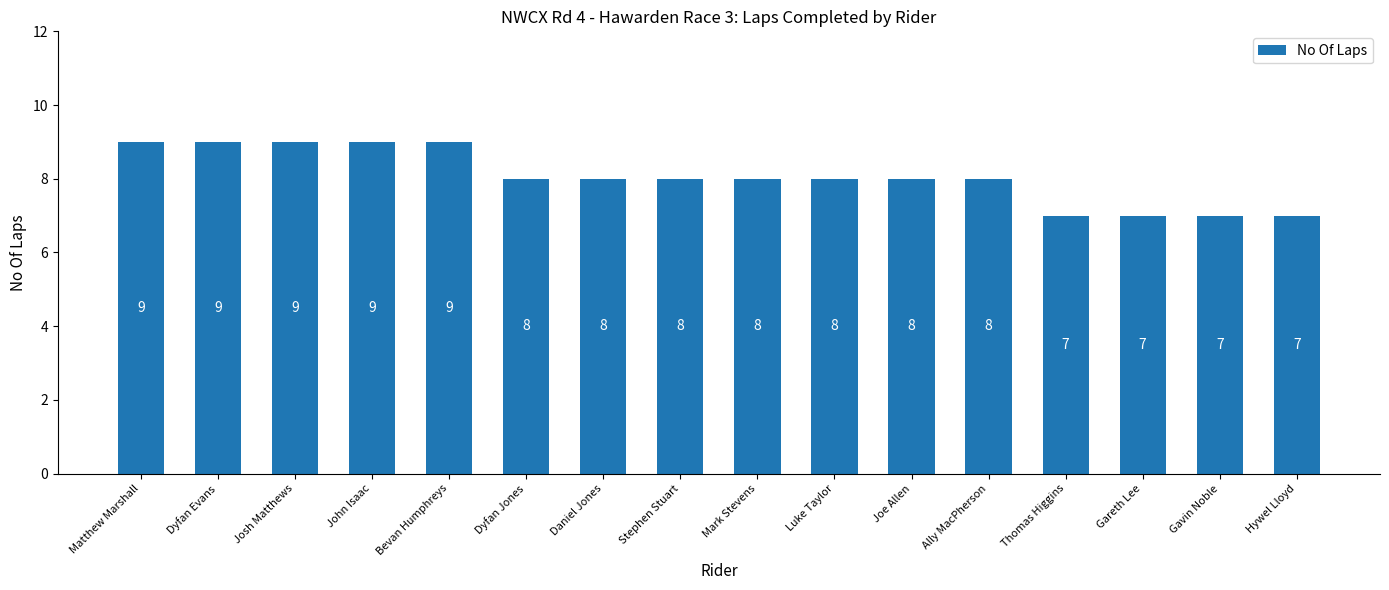

What is the ratio of the value at Hywel Lloyd to the value at Matthew Marshall?

0.8